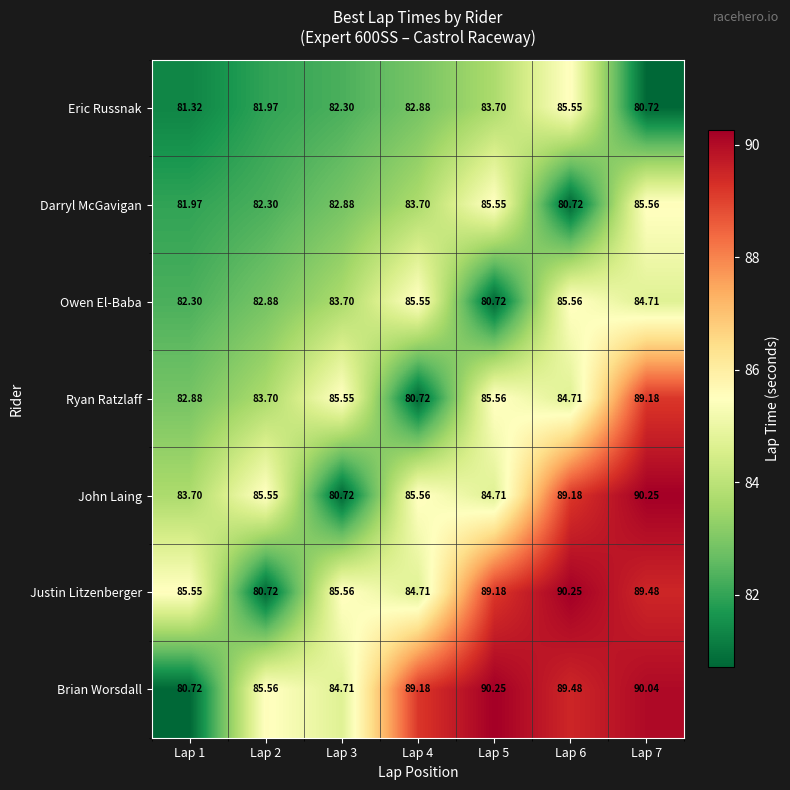

Which series changed the most between Lap 1 and Lap 6?

Brian Worsdall